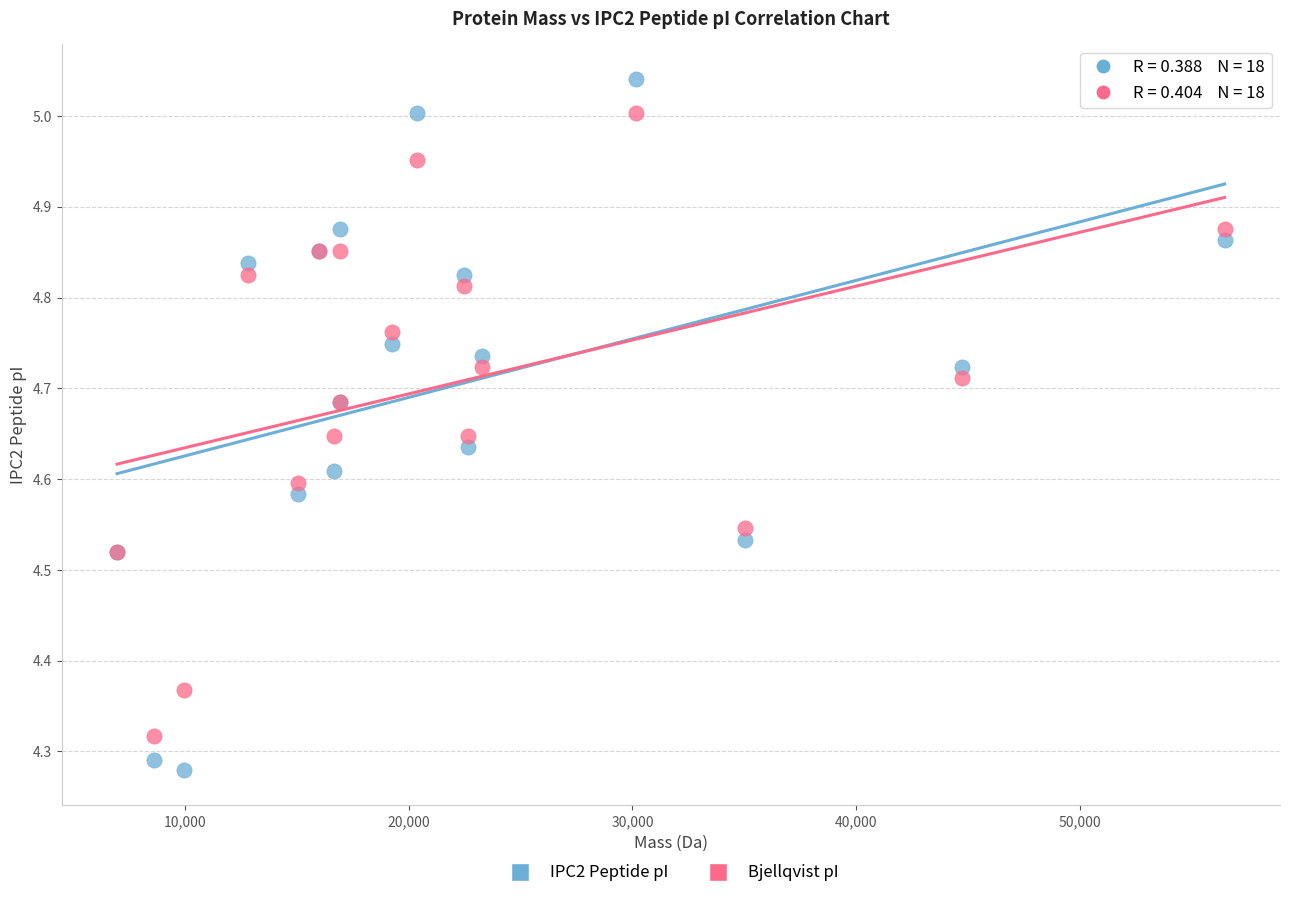

Which series reaches the minimum Y coordinate?

IPC2 Peptide pI